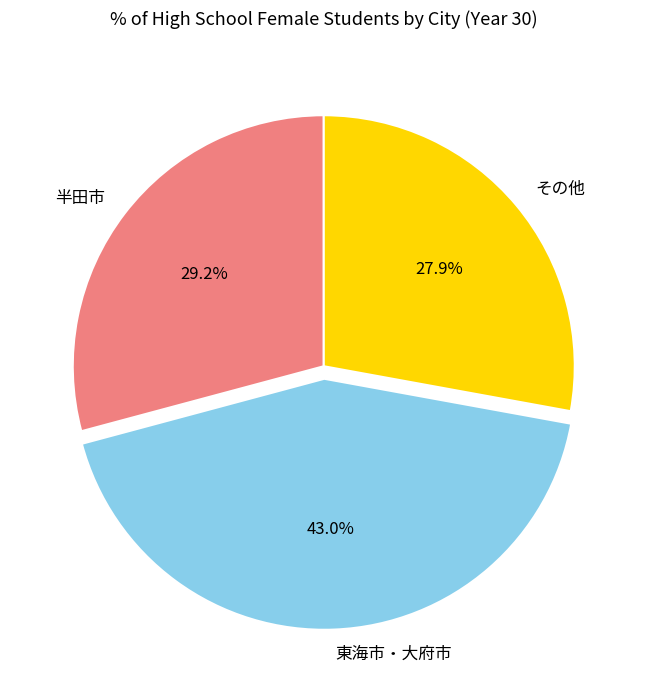

What portion of the pie excludes その他?

72.1%